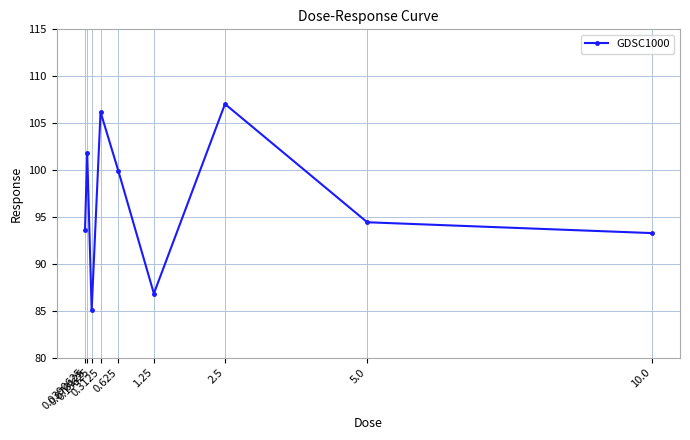

What is the value of the 8th point from the left?

94.4